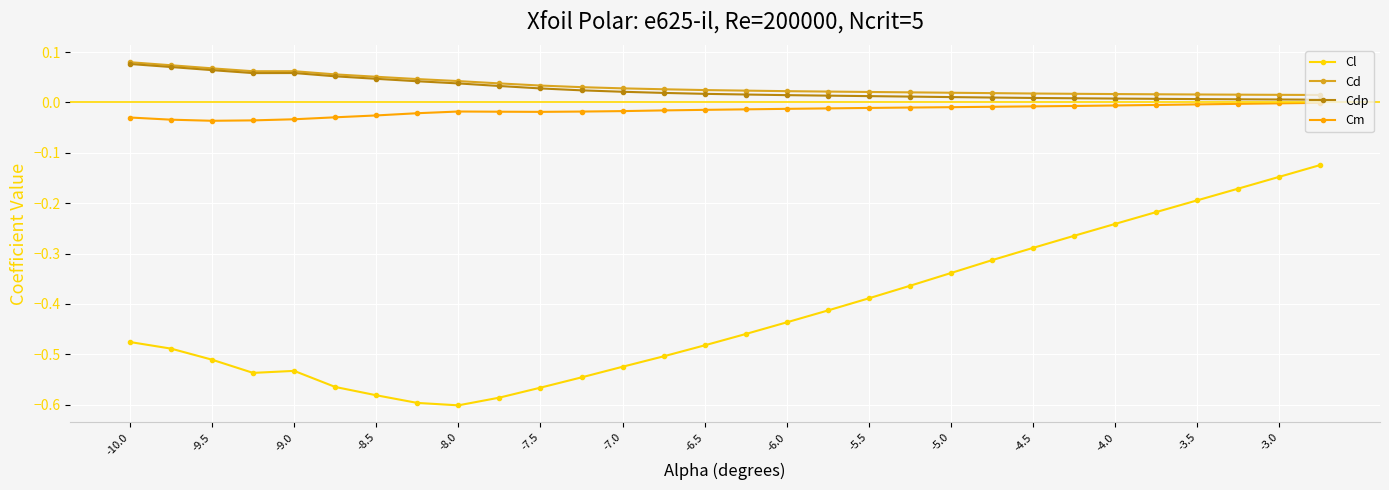

Which series has the widest spread of values?

Cl